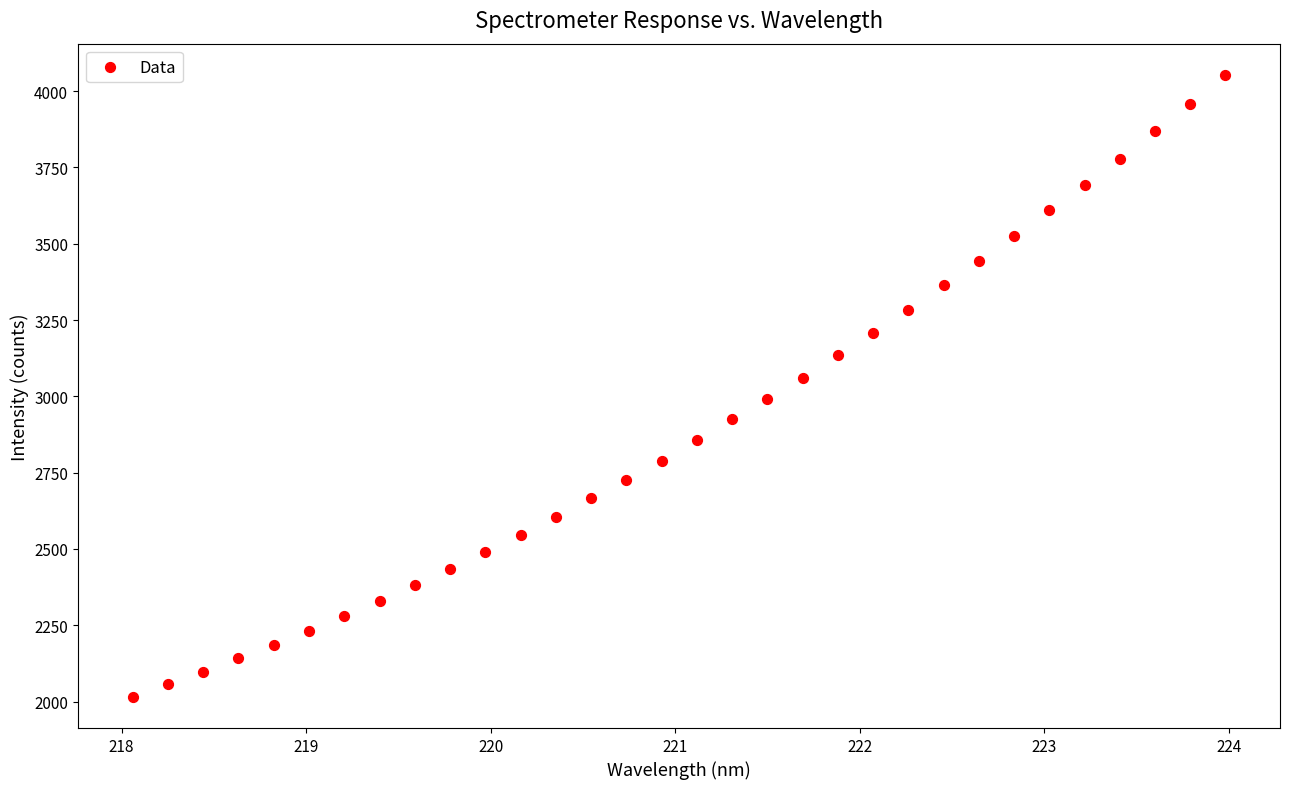

What is the range of X values (max minus min)?

5.9